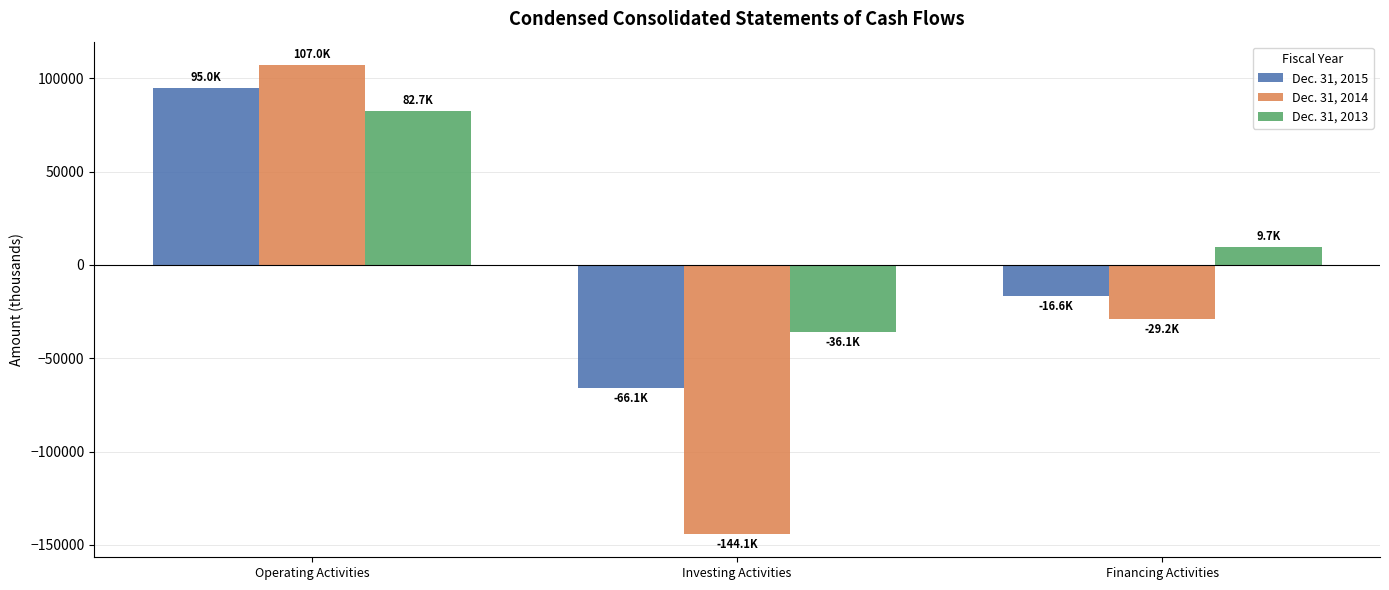

Is the value of Dec. 31, 2015 at Financing Activities greater than the value of Dec. 31, 2014 at Operating Activities?

No